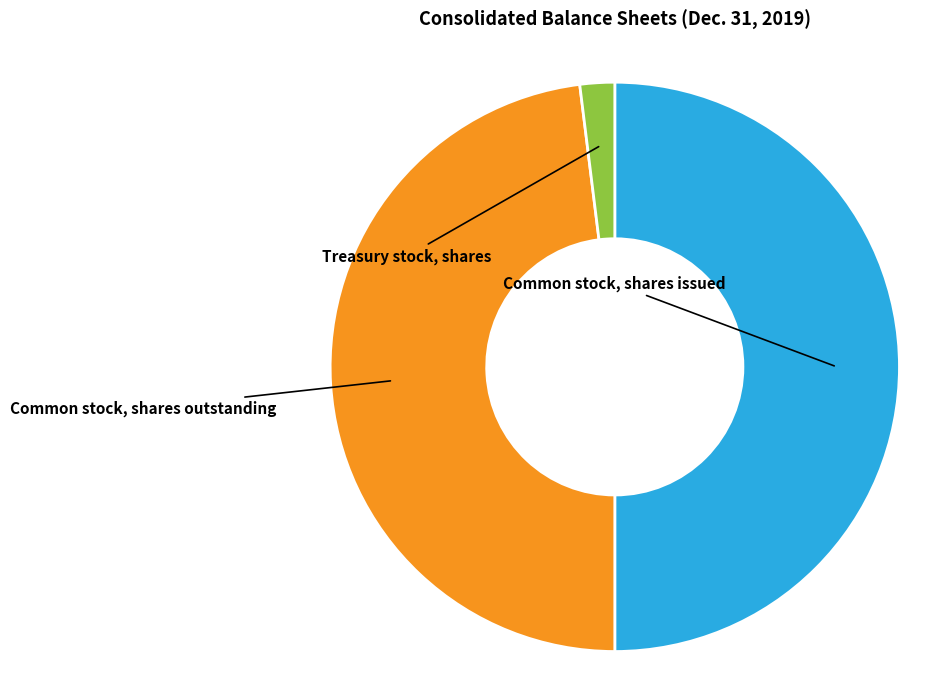

Count the number of slices in the pie.

3